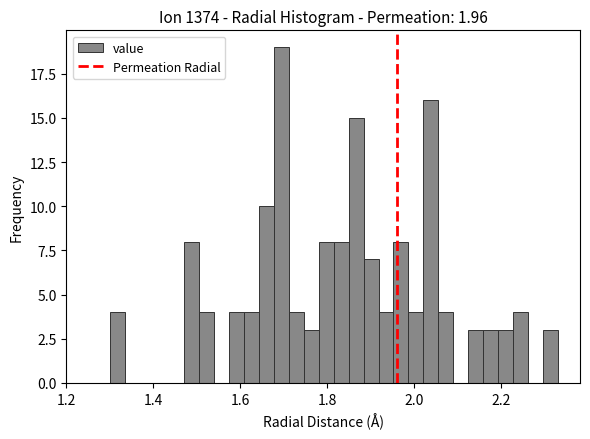

Read against the x-axis, roughly where is the centre of the tallest bar?

1.70